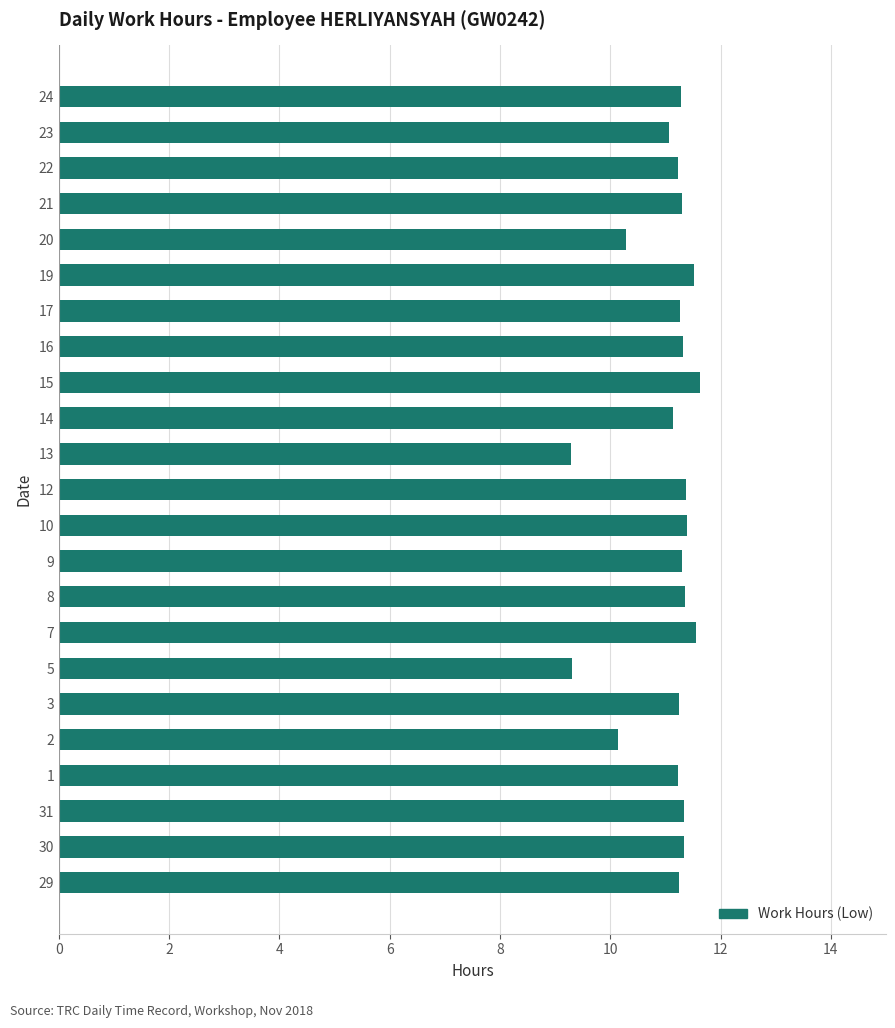

What is the sum of all values?

254.1